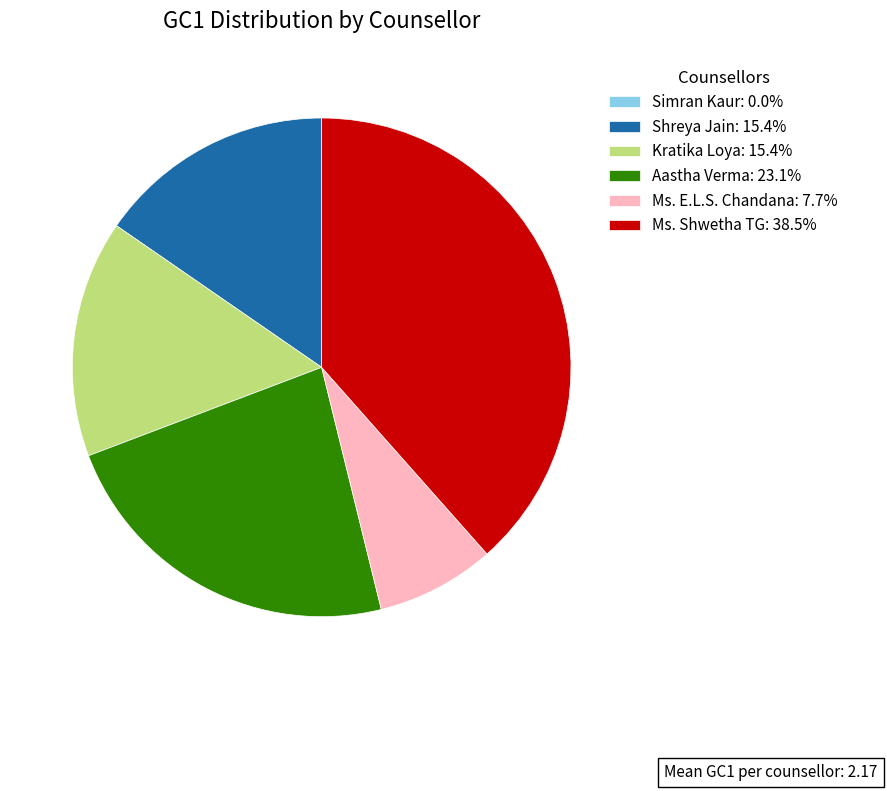

Is there a majority slice in this chart?

No